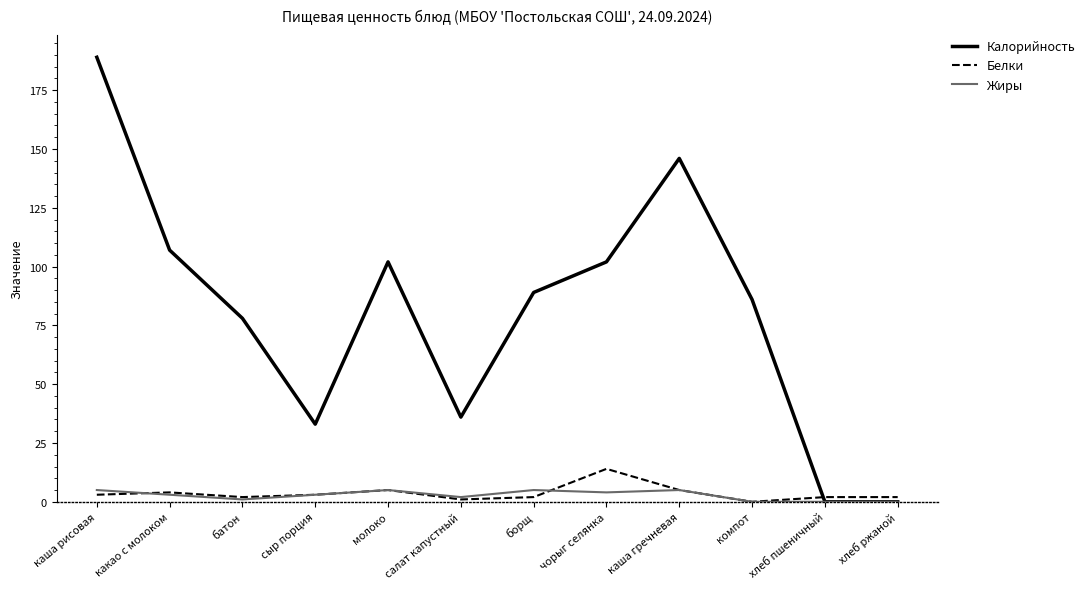

Which series changed the most between молоко and борщ?

Калорийность